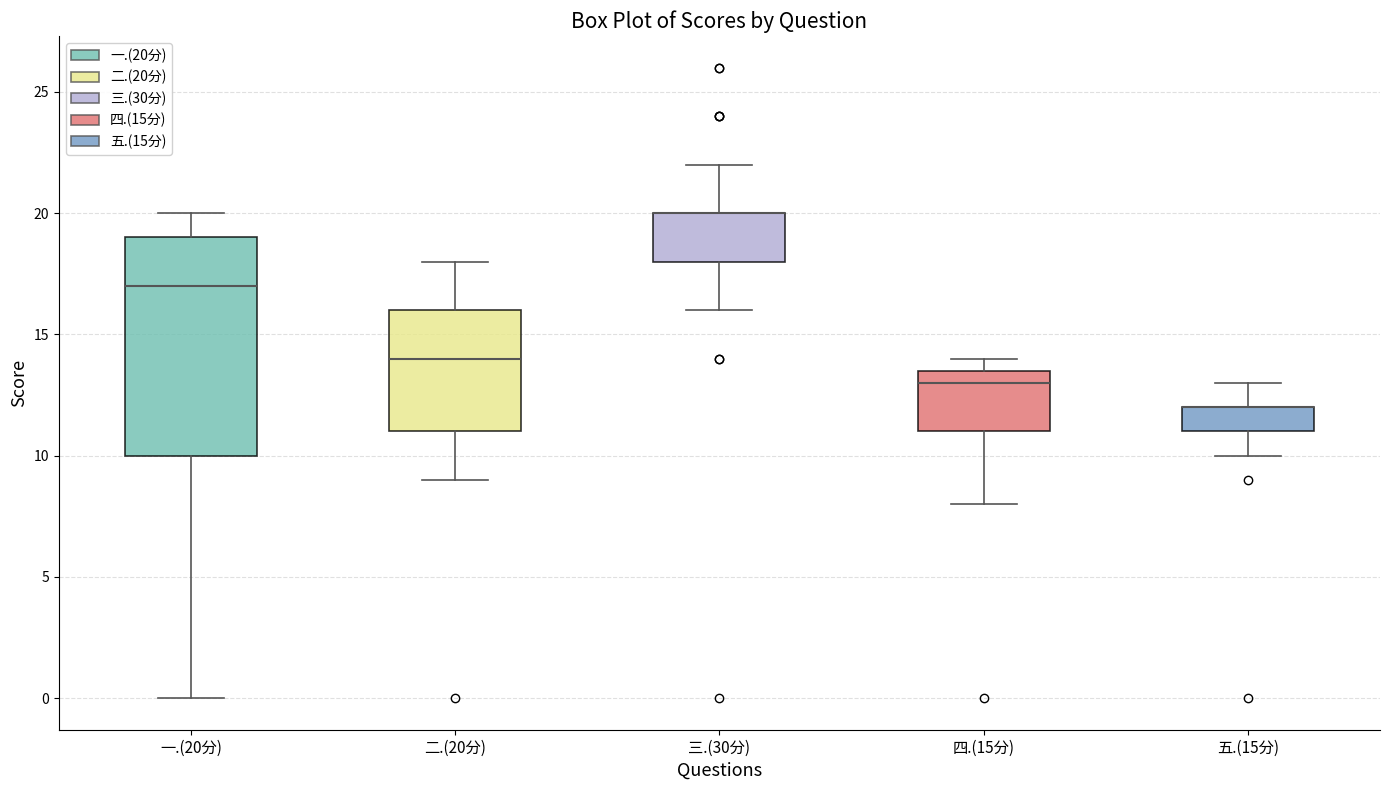

Reading left to right, transcribe this box plot: for each box, give where its median line is, the range the box spans, and where its two whiskers end, as read against the y-axis. The values are not printed on the chart, so give them approximately, as read against the axis.

一.(20分): median 17.0, box 10.0 to 19.0, whiskers 0.0 to 20.0
二.(20分): median 14.0, box 11.0 to 16.0, whiskers 9.0 to 18.0
三.(30分): median 20.0 (drawn on the box's upper edge), box 18.0 to 20.0, whiskers 16.0 to 22.0
四.(15分): median 13.0, box 11.0 to 13.5, whiskers 8.0 to 14.0
五.(15分): median 12.0 (drawn on the box's upper edge), box 11.0 to 12.0, whiskers 10.0 to 13.0